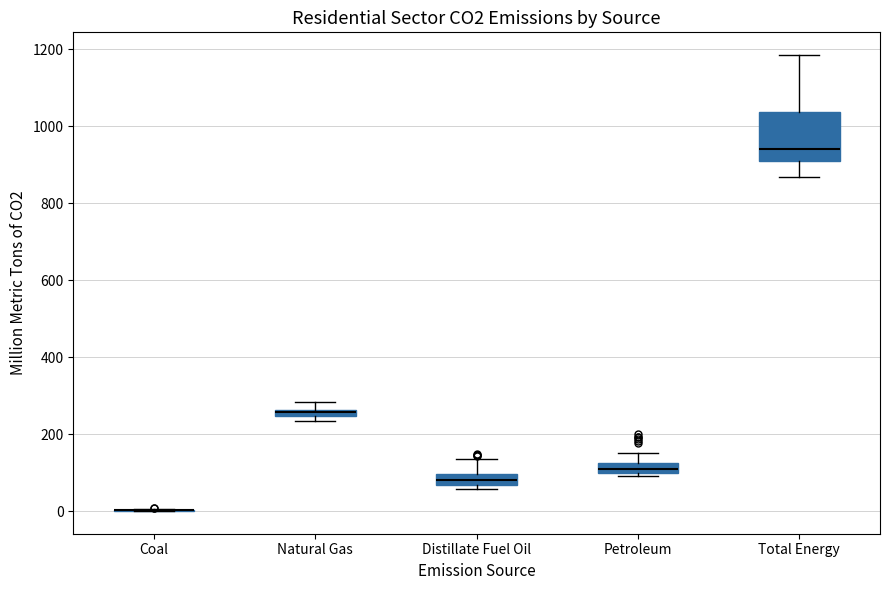

Where is the upper edge of the box for Petroleum on the y-axis? The values are not printed on the chart, so give them approximately, as read against the axis.

120